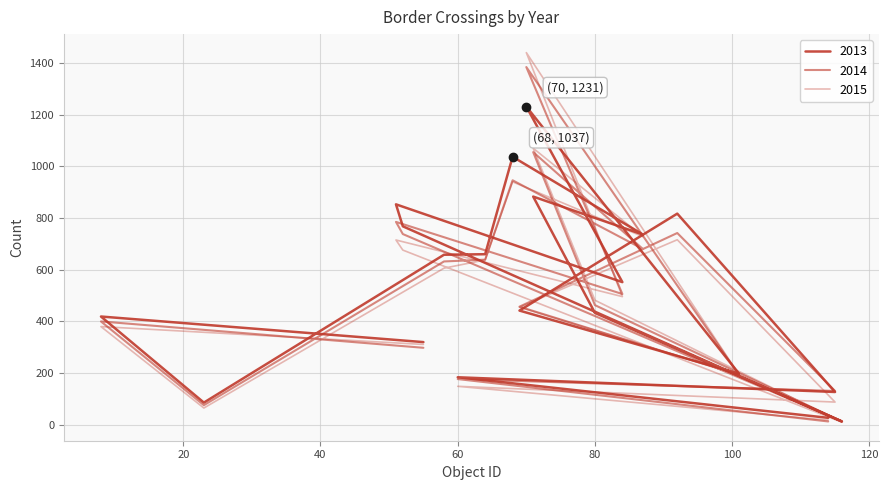

The value of 2013 at 70 is 1968. True or false?

False